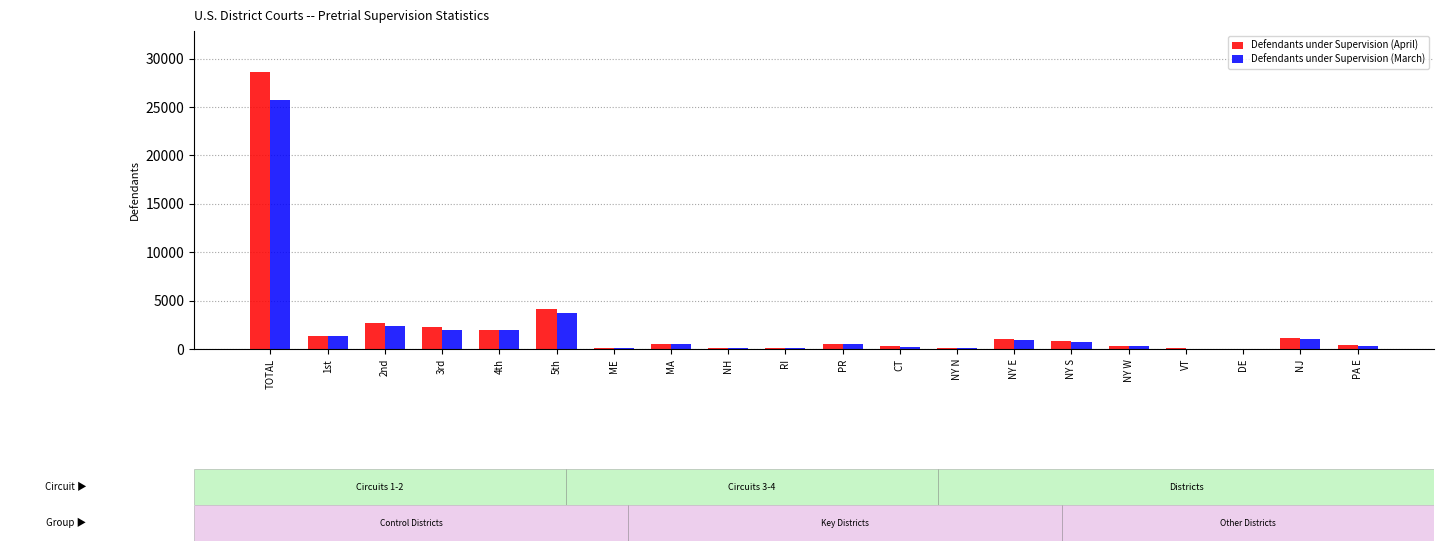

What is the spread (max minus min) of values at CT?

42